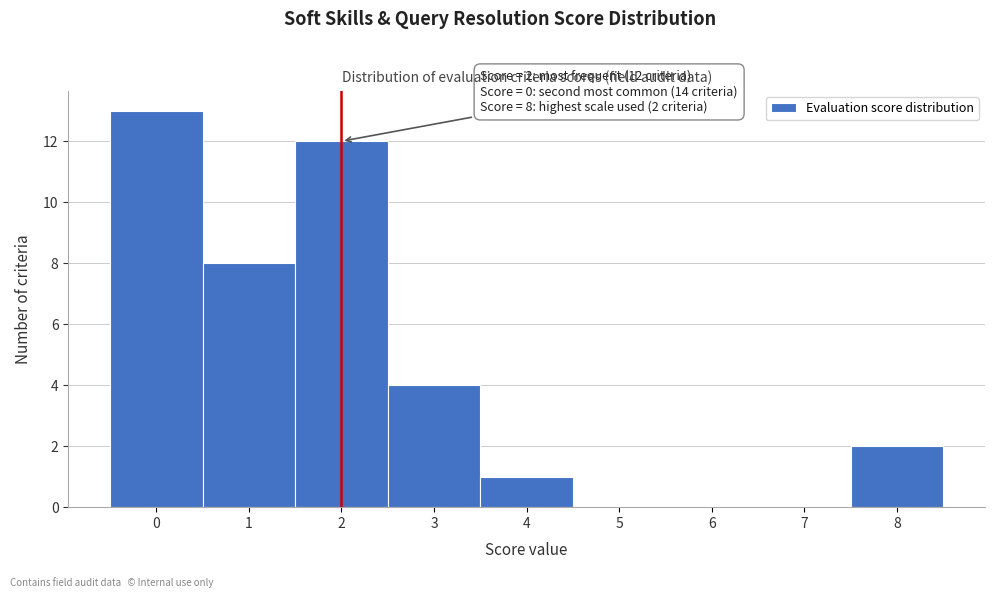

Reading left to right, what are all the values shown in this chart?

0=13	1=8	2=12	3=4	4=1	5=0	6=0	7=0	8=2